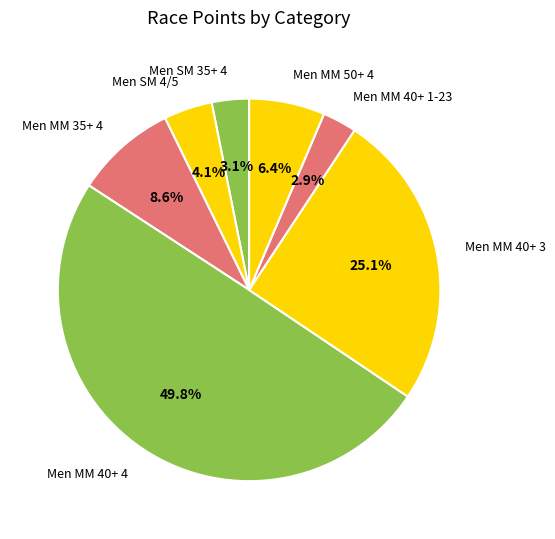

Which has a higher value, Men SM 4/5 or Men MM 40+ 3?

Men MM 40+ 3